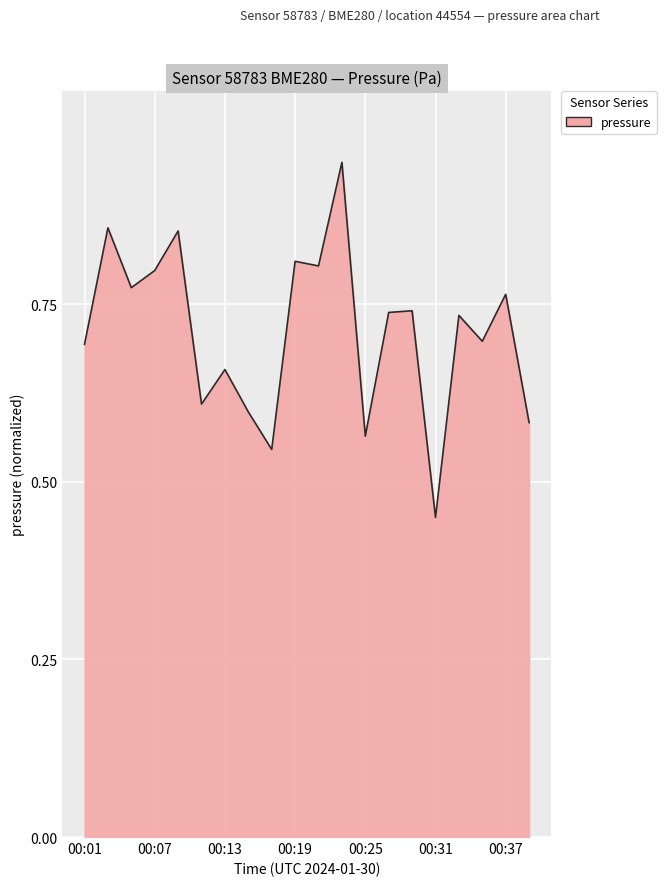

Reading left to right, extract all data points from this chart.

00:01=0.7	00:03=0.9	00:05=0.8	00:07=0.8	00:09=0.9	00:11=0.6	00:13=0.7	00:15=0.6	00:17=0.5	00:19=0.8	00:21=0.8	00:23=0.9	00:25=0.6	00:27=0.7	00:29=0.7	00:31=0.5	00:33=0.7	00:35=0.7	00:37=0.8	00:39=0.6